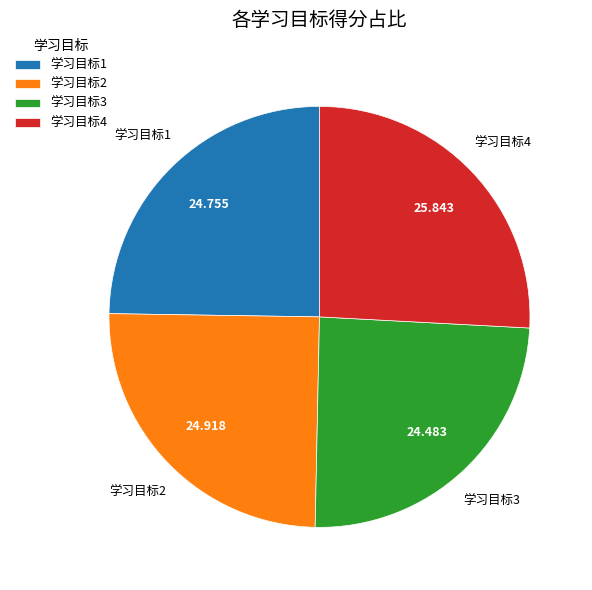

Is 学习目标2 the majority of the pie?

No